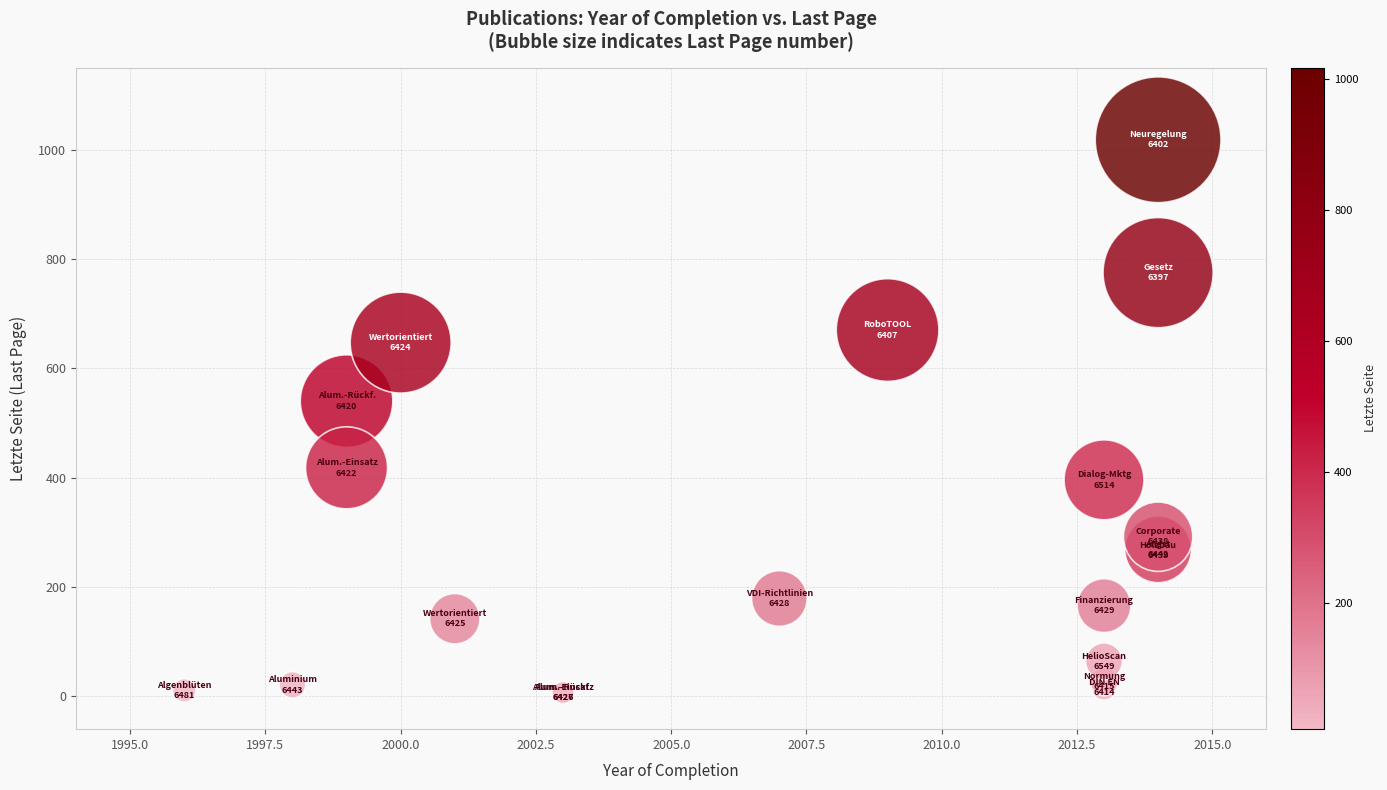

What Y value in the scatter plot is closest to 512?

540